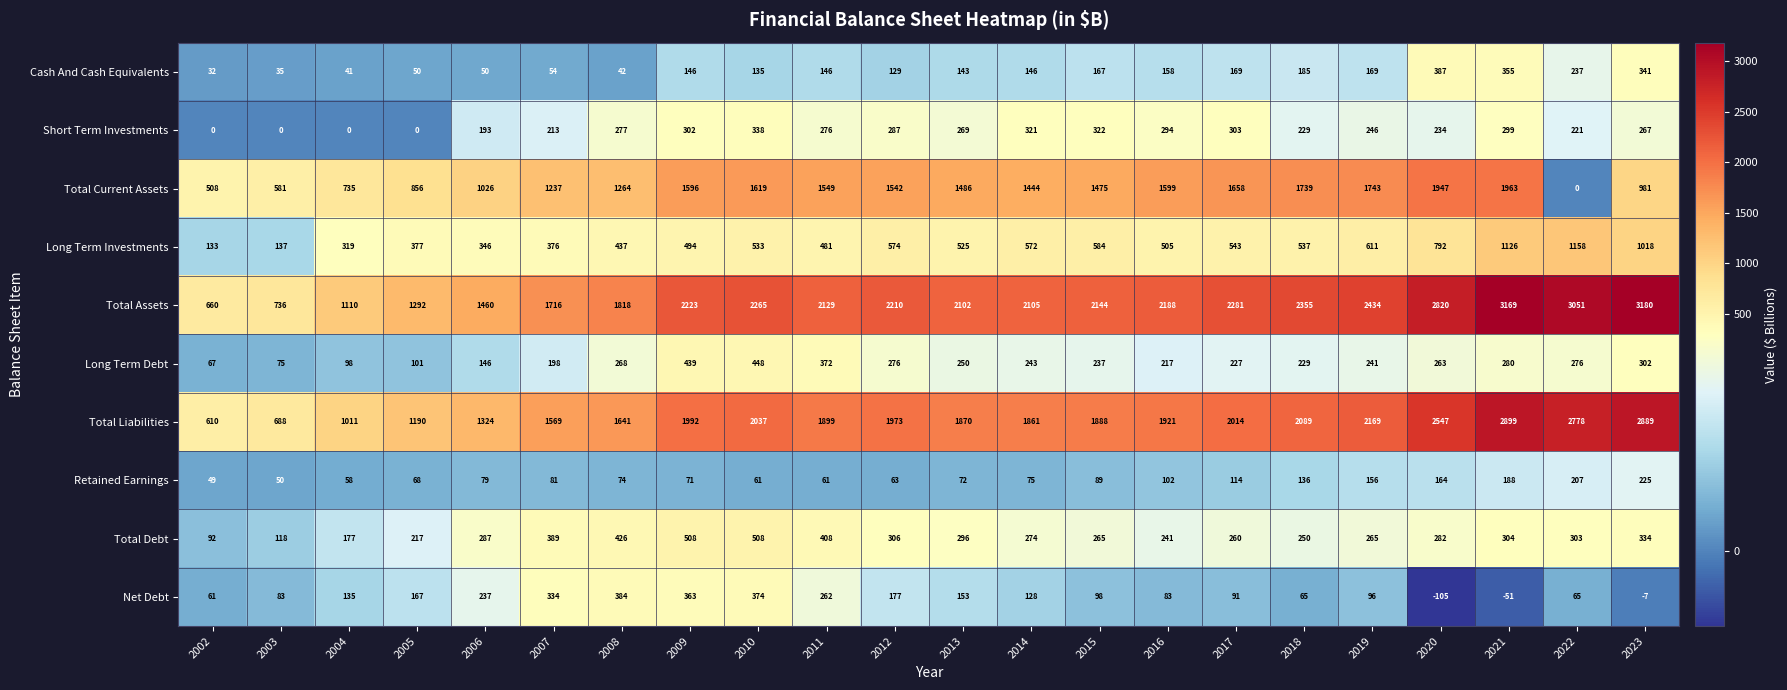

Read the Total Debt value at 2016, to the nearest 10.

240